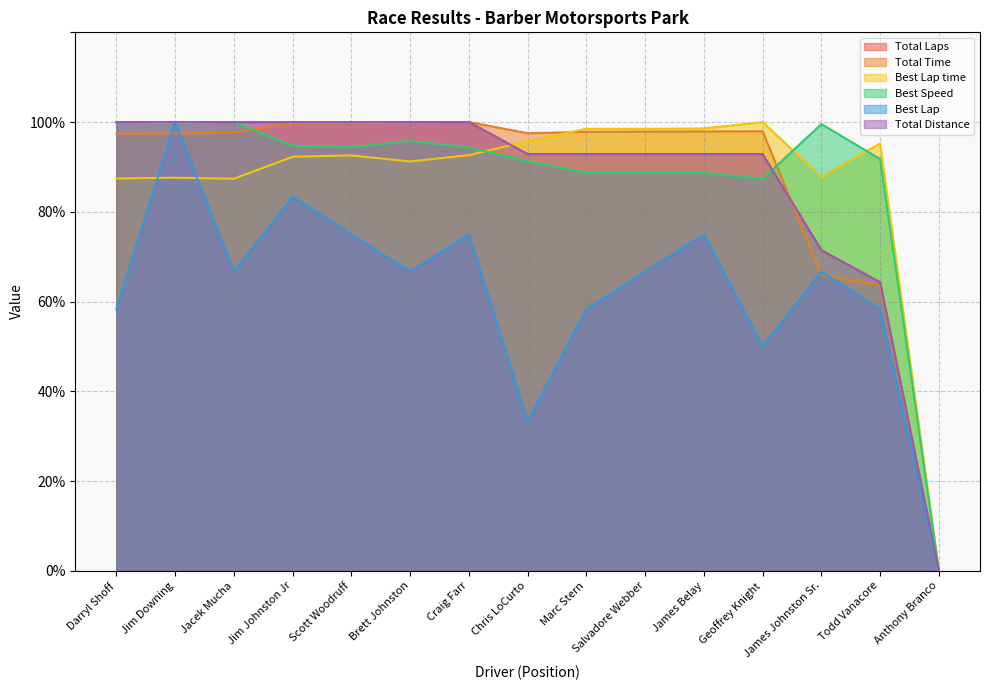

At Todd Vanacore, list the series in order from largest to smallest.

Best Lap time, Best Speed, Total Laps, Total Distance, Total Time, Best Lap